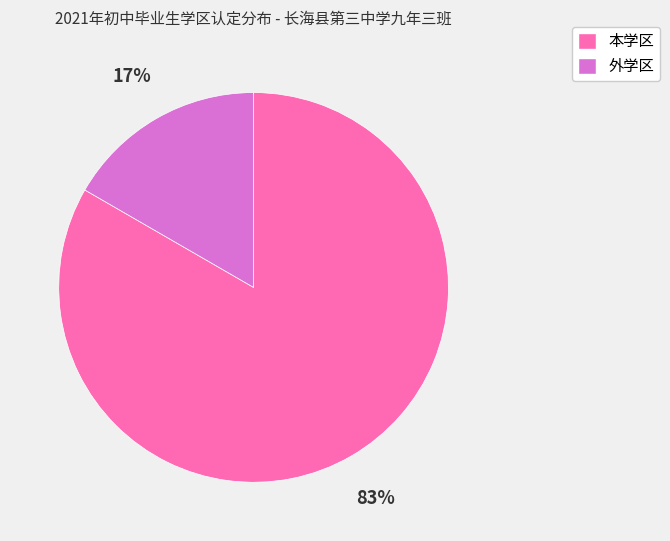

Combined, do 本学区 and 外学区 account for over 50%?

Yes